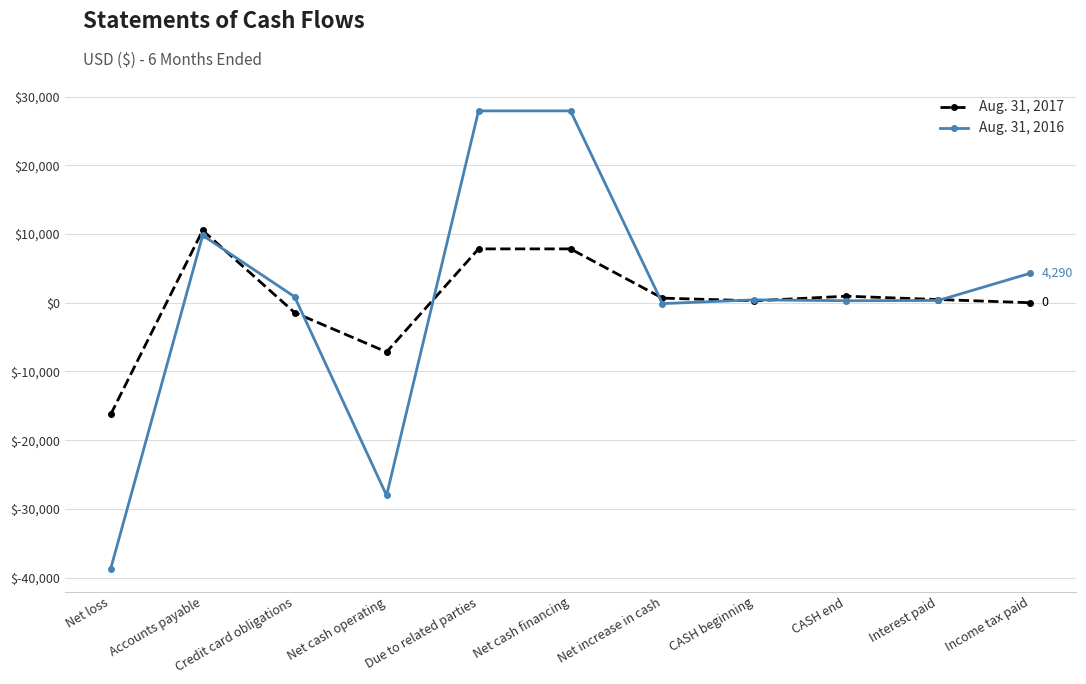

What are all the series names shown in the legend?

Aug. 31, 2017, Aug. 31, 2016